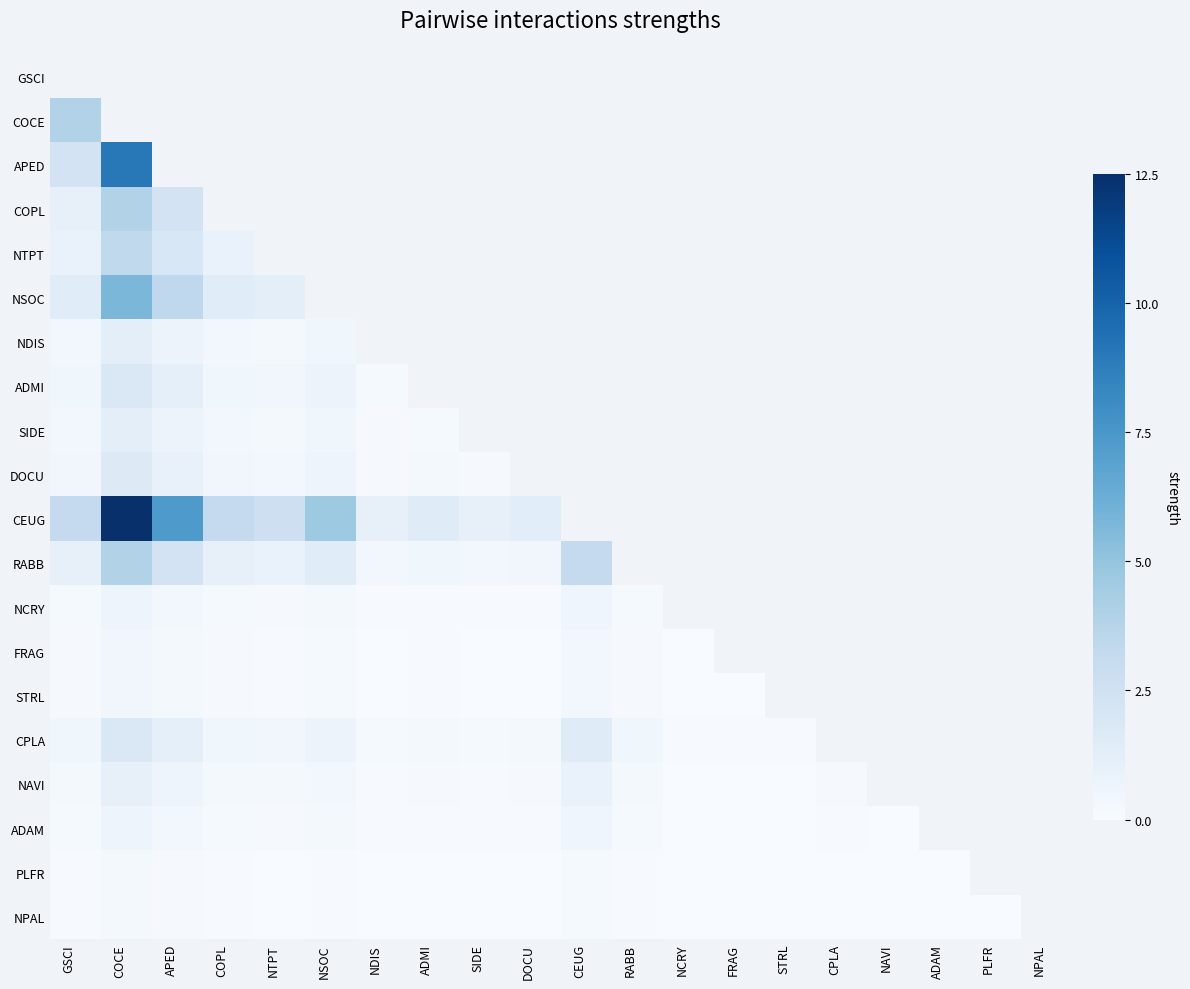

Is the value of ADAM at NAVI greater than the value of NDIS at PLFR?

Yes